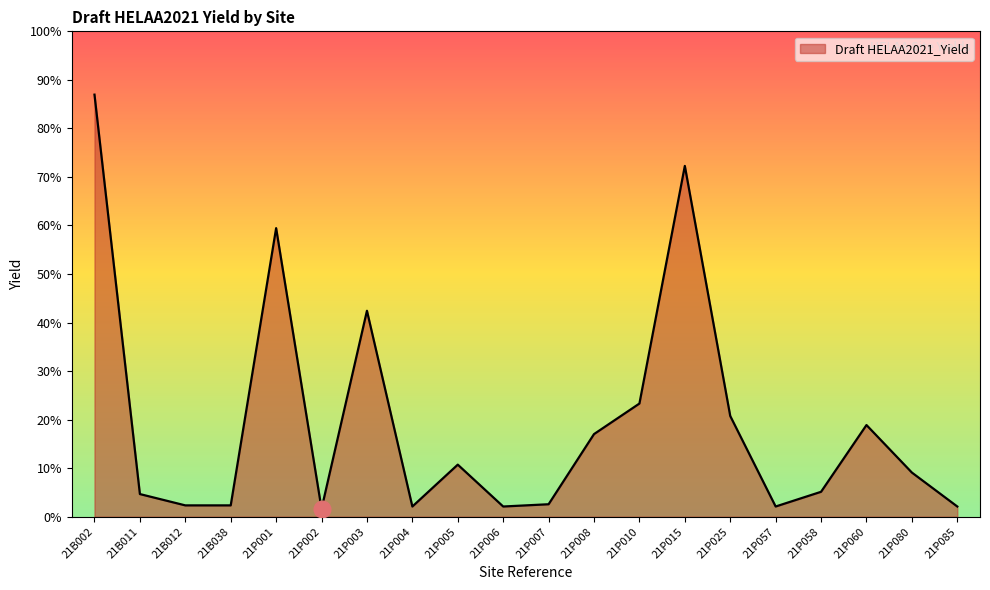

What is the difference between the maximum and minimum values?

366